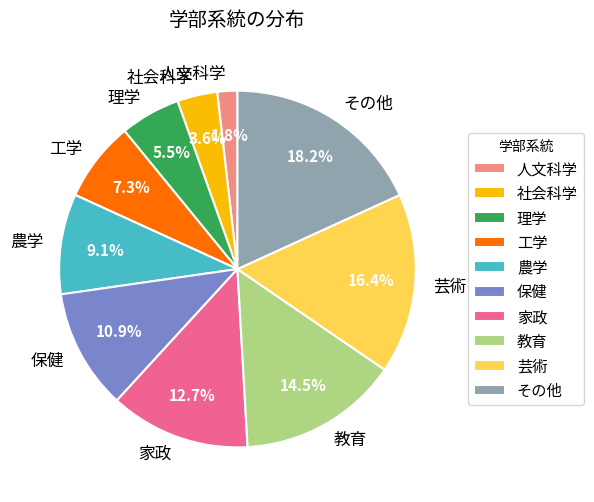

Which slice is the largest?

その他